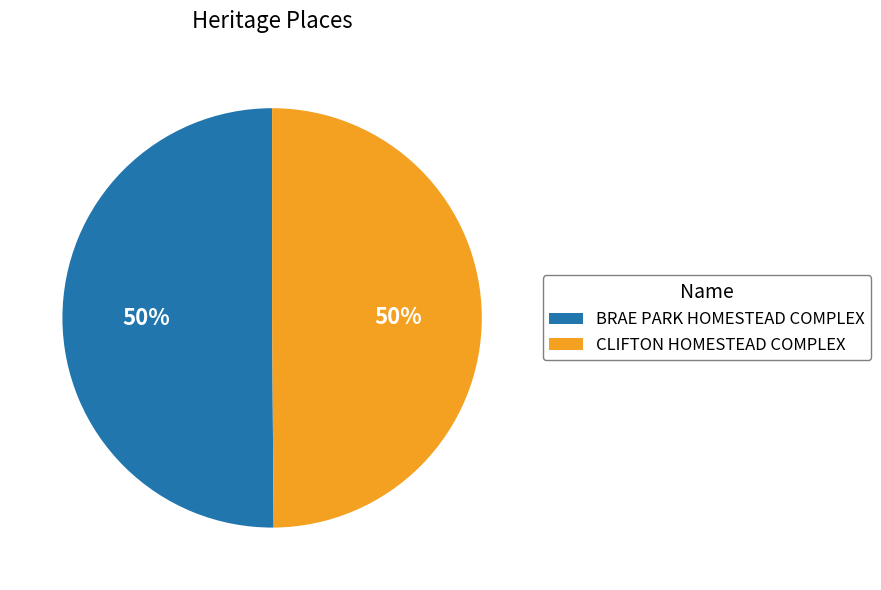

The BRAE PARK HOMESTEAD COMPLEX slice represents 36% of the pie. True or false?

False